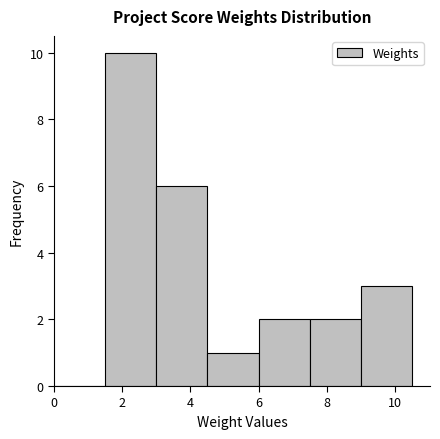

What is the height of the bar covering 7.5 to 9.0 on the x-axis? Neither the bar edges nor the heights are printed on the chart, so give them approximately, as read against the axes.

2